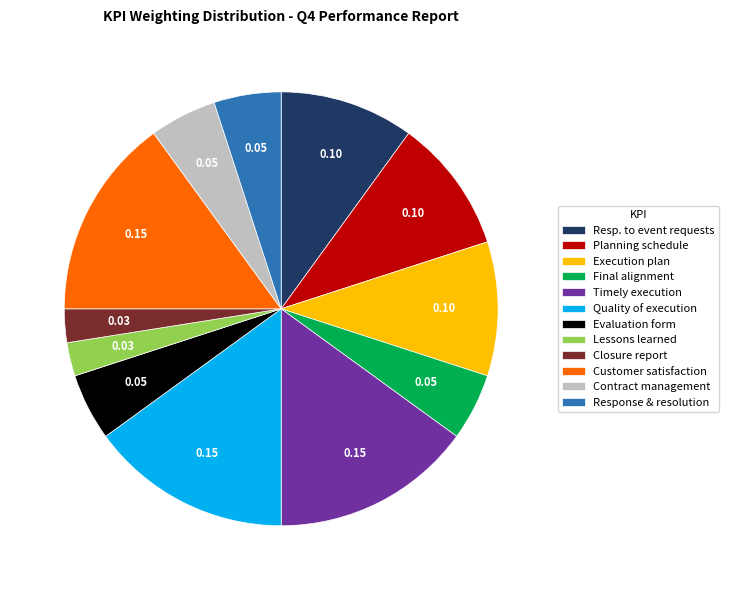

Is there a majority slice in this chart?

No